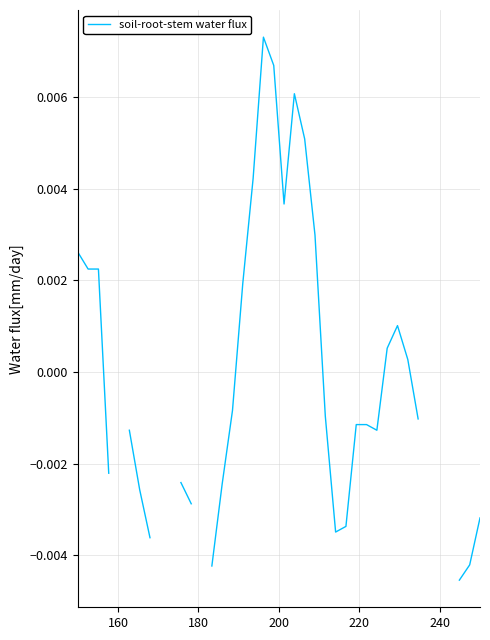

Is this an area chart (filled region under the line)?

No